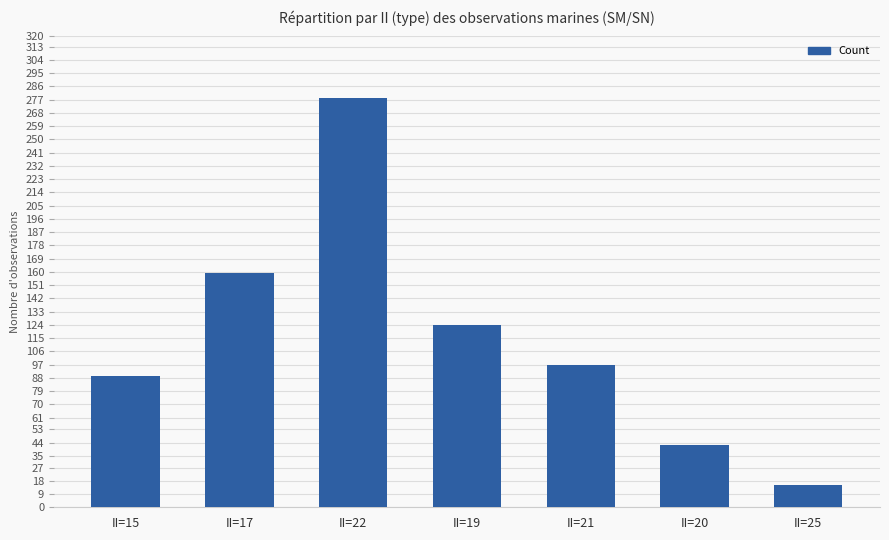

What is the greatest value displayed?

278